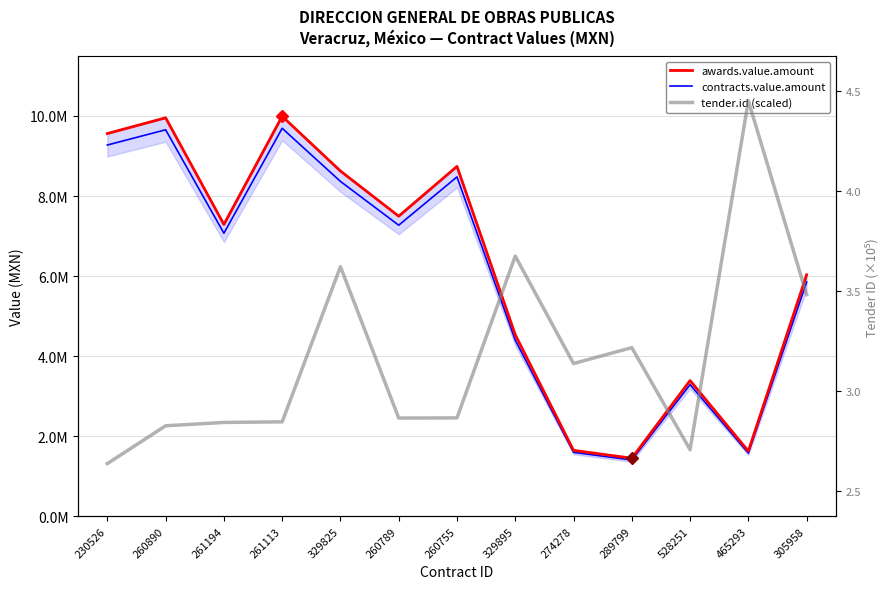

The value of contracts.value.amount at 305958 is 2899675.6. True or false?

False